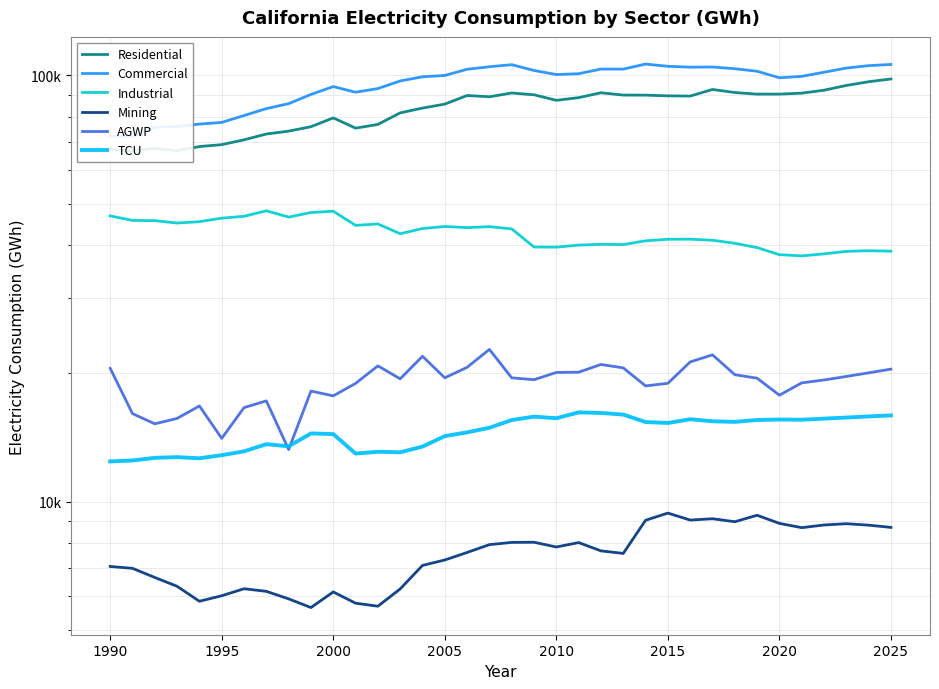

How many values in the Residential series exceed 89128?

18